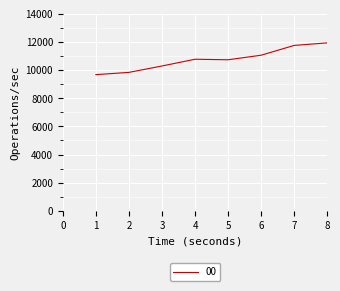

Approximately how many times larger is the value at 8 compared to 4?

1.1